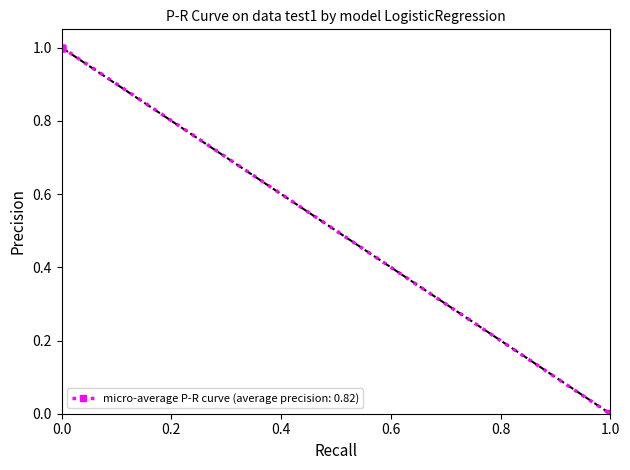

What is the difference between the maximum and minimum values?

1.0